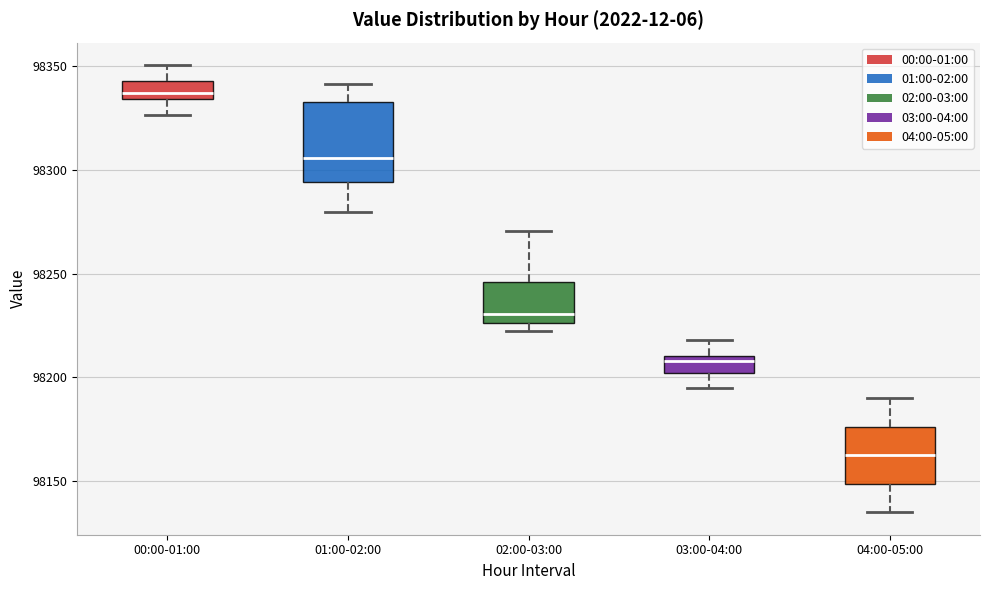

Comparing the boxes themselves (not the whiskers), which one is the tallest?

01:00-02:00